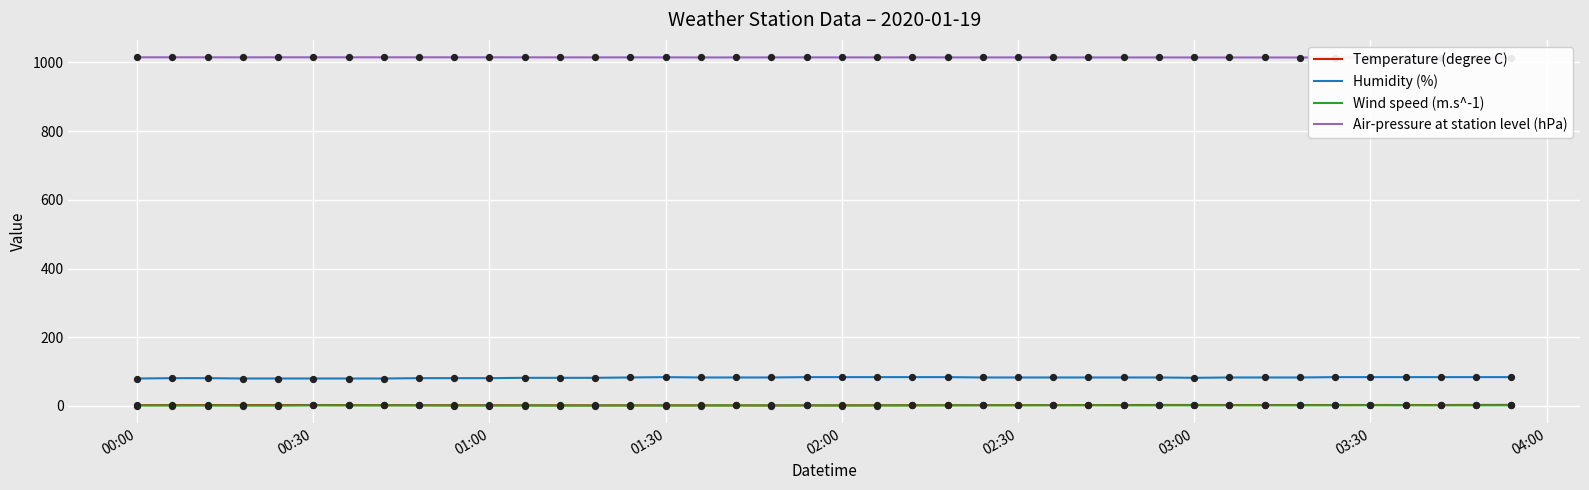

At how many categories does at least one series exceed 625?

40